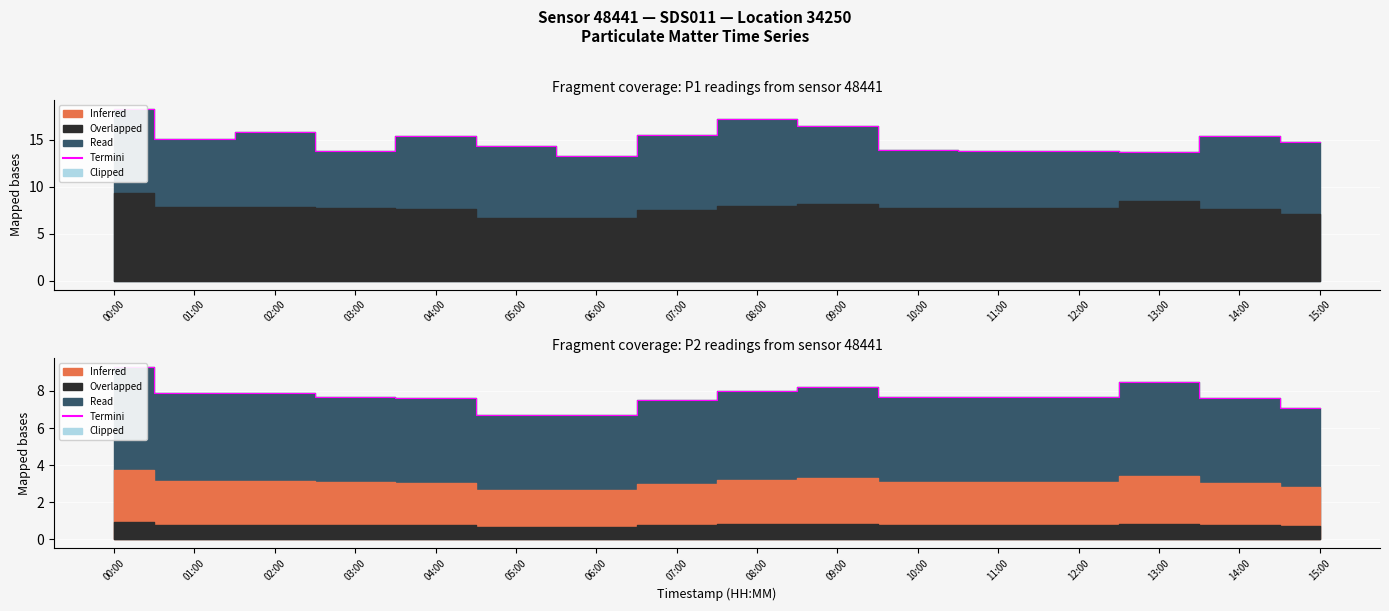

Where does the data first go above 7?

00:00